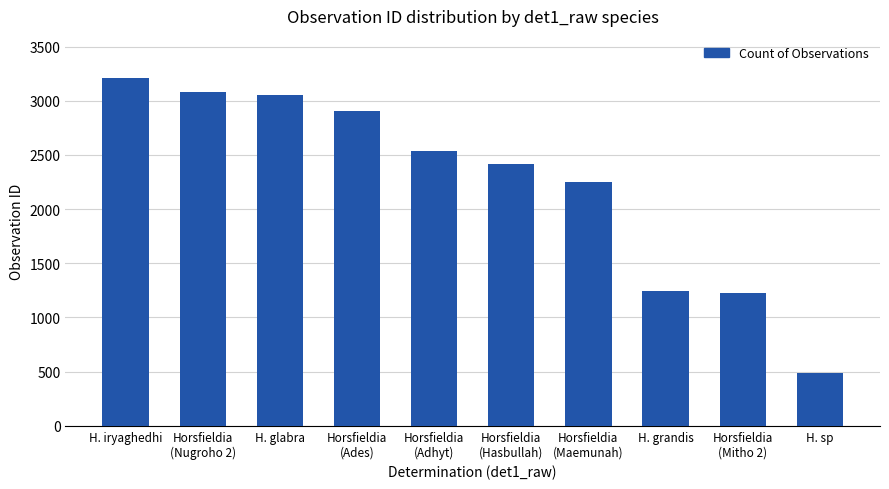

At which category does the chart reach its minimum across all series?

H. sp